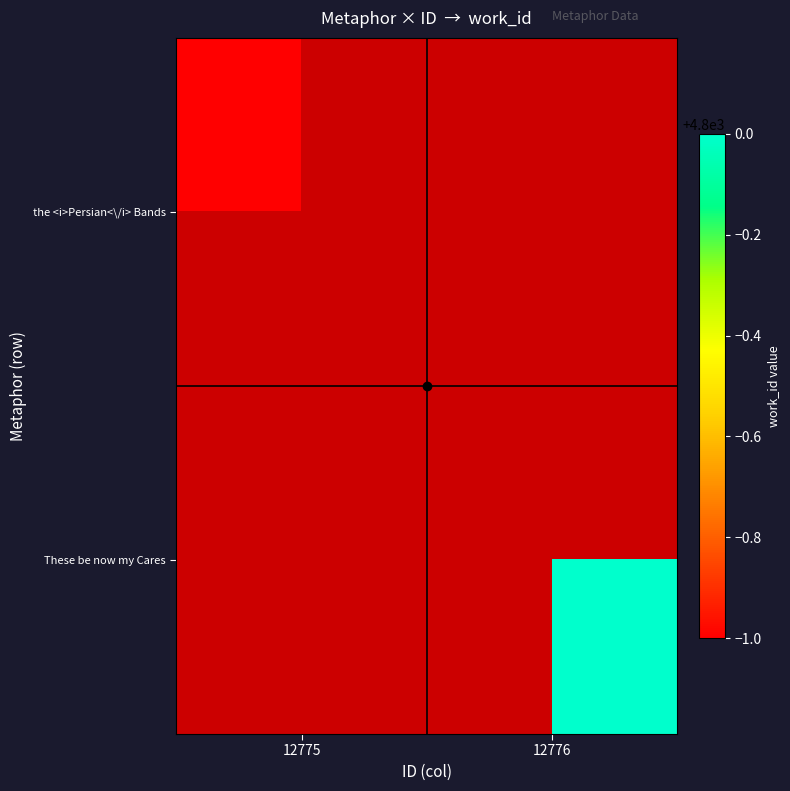

Is the value of the <i>Persian<\/i> Bands at 12775 greater than the value of These be now my Cares at 12776?

No